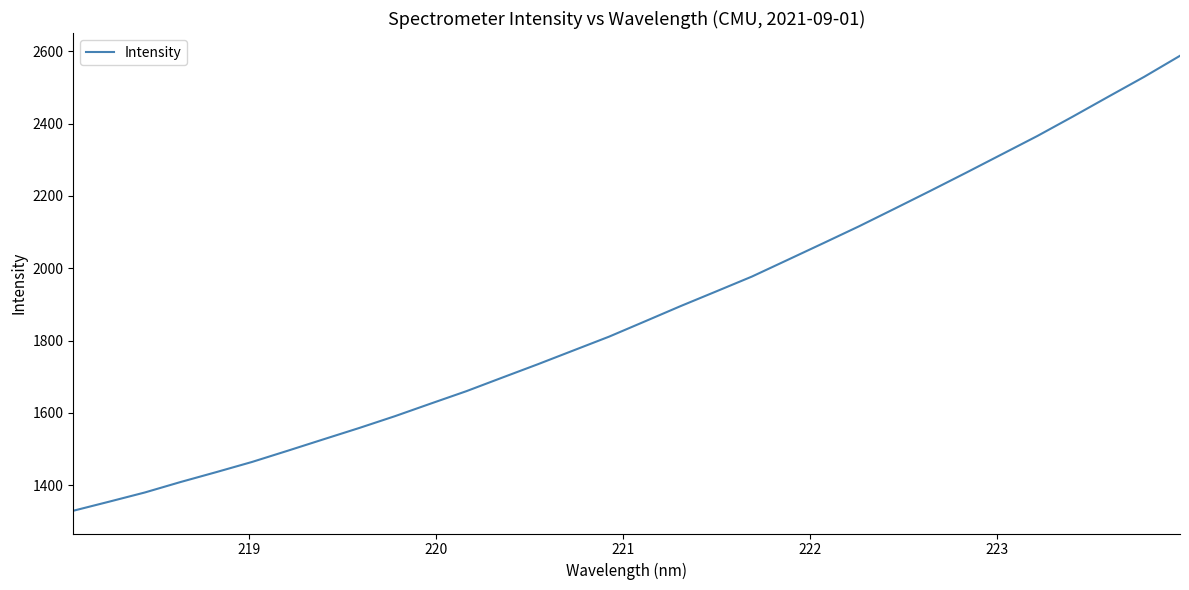

What is the greatest value displayed?

2587.4